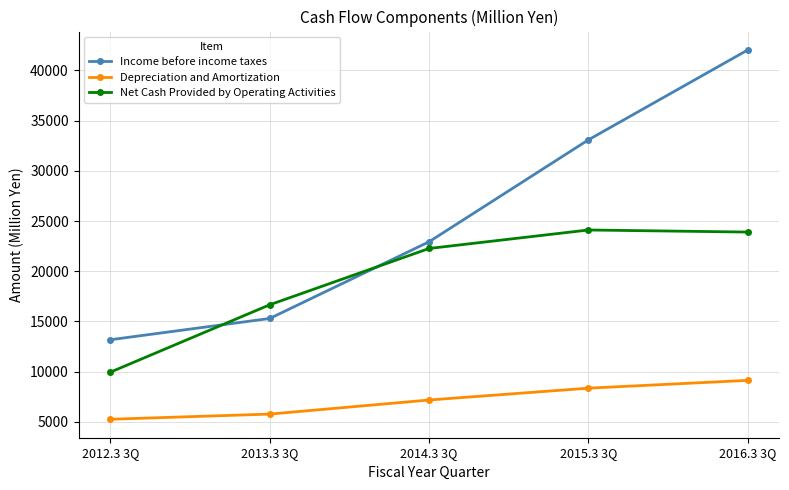

True or false: Depreciation and Amortization has more than 1 points higher than both neighbors.

False